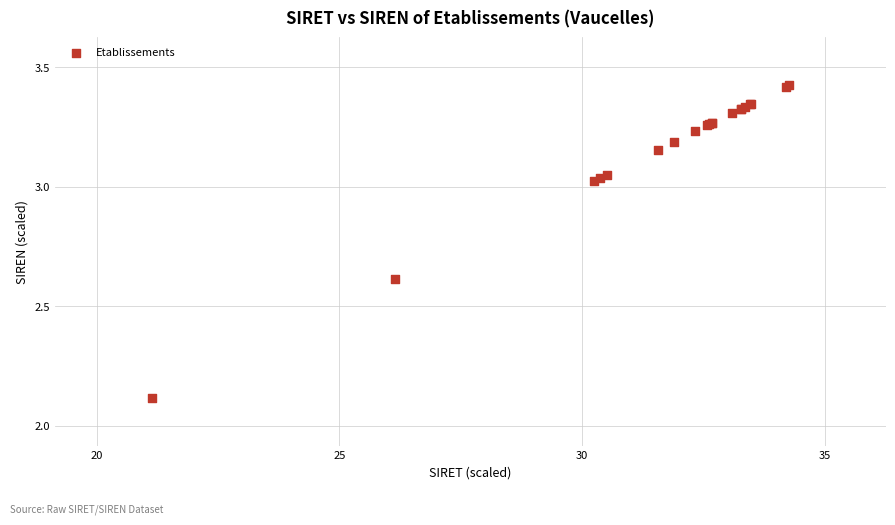

What Y value in the scatter plot is closest to 2?

2.1